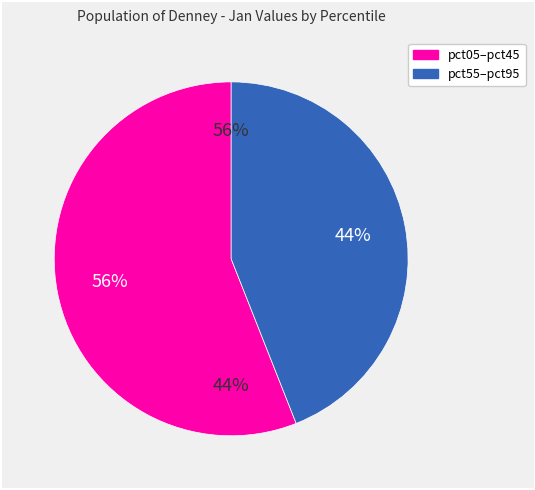

What is the change in value from pct55 to pct95?

+0.3